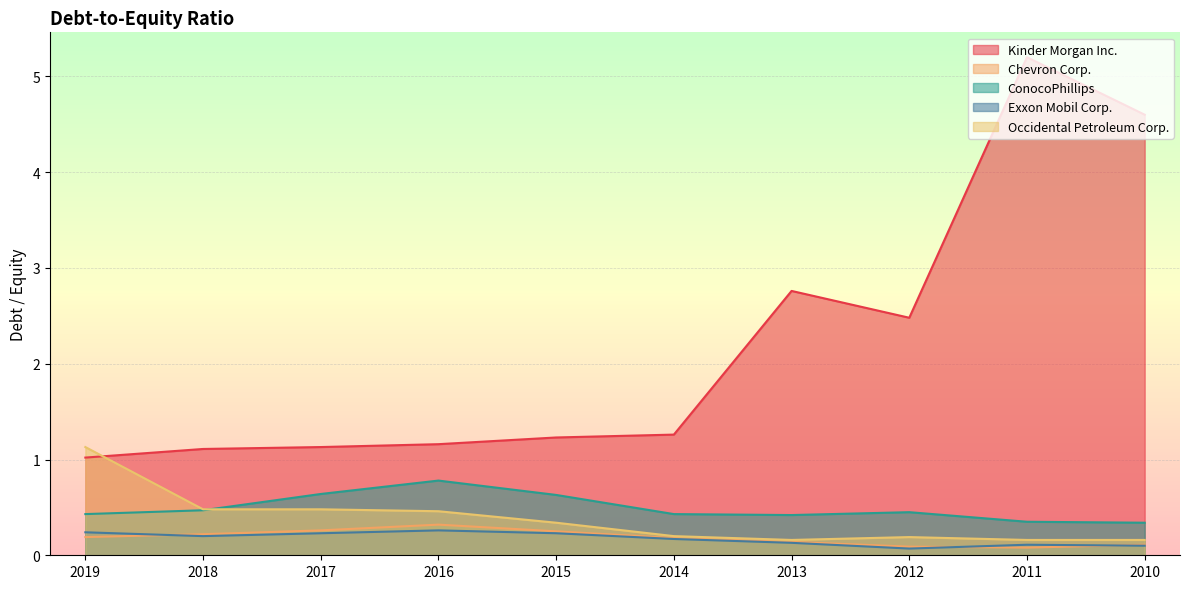

What are all the series names shown in the legend?

Kinder Morgan Inc., Chevron Corp., ConocoPhillips, Exxon Mobil Corp., Occidental Petroleum Corp.